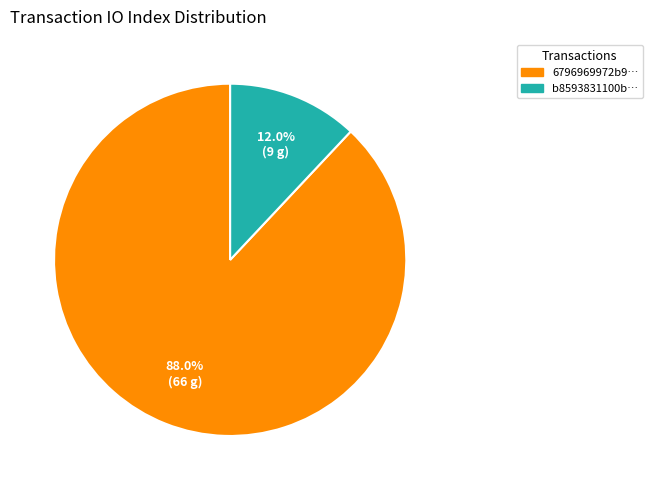

Does any single category account for the majority?

Yes